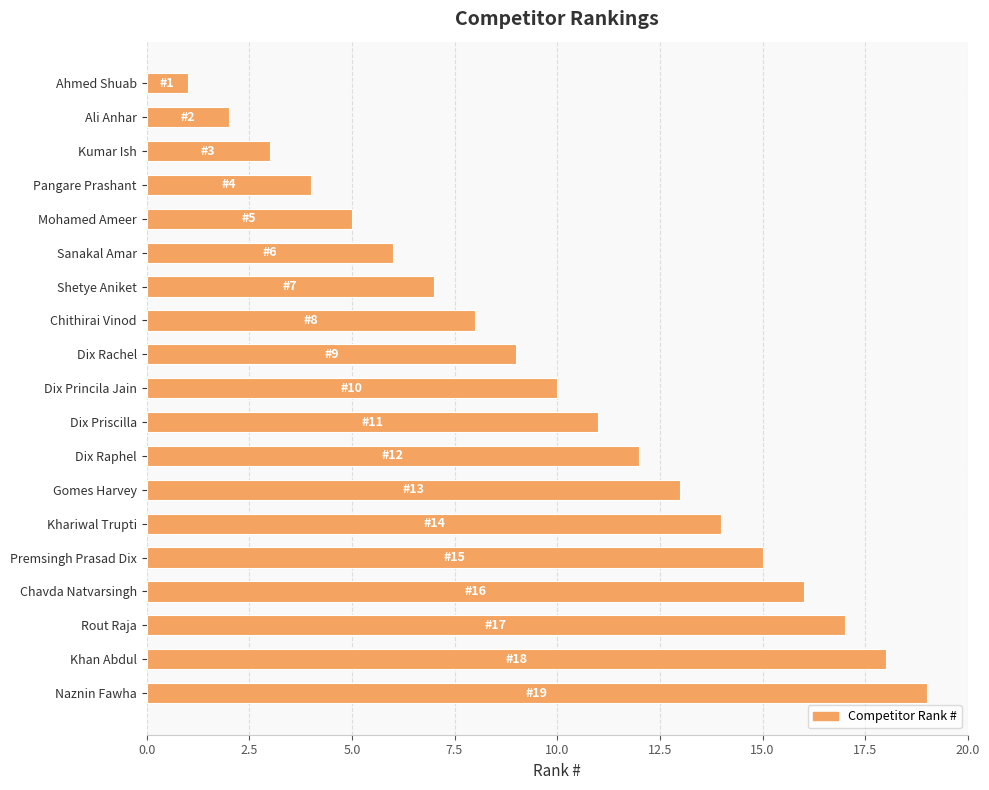

What is the difference between the second highest and minimum values?

17